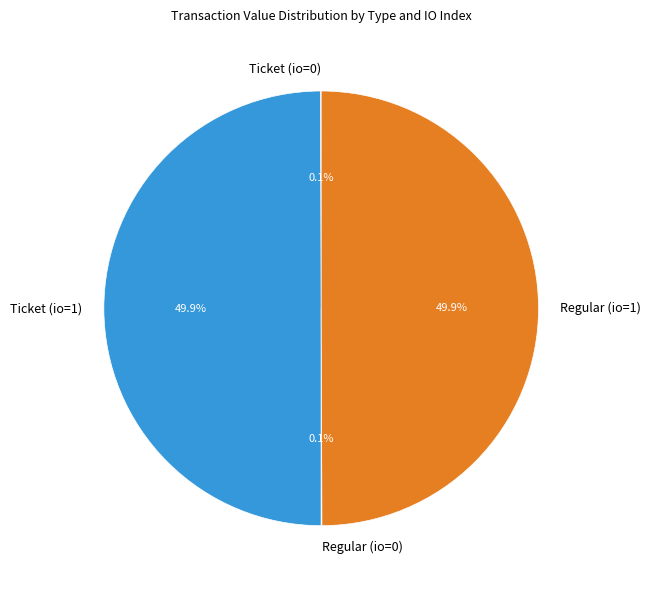

What portion of the pie excludes Regular (io=1)?

50.1%